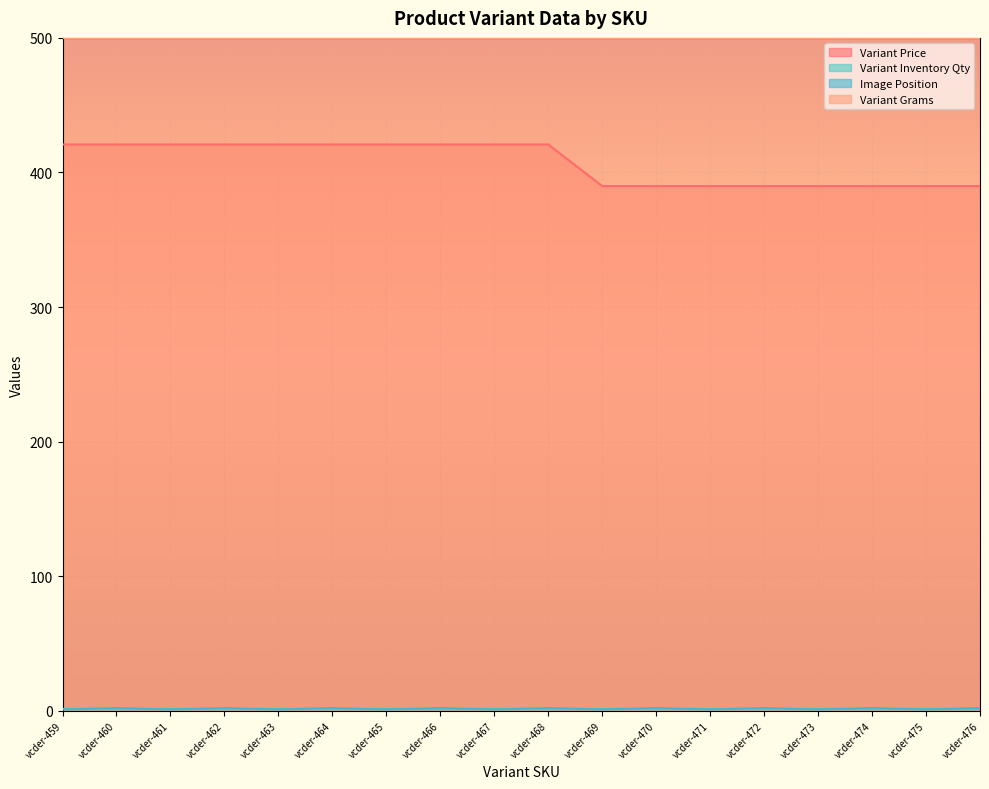

True or false: Variant Grams and Variant Price intersect in this chart.

False